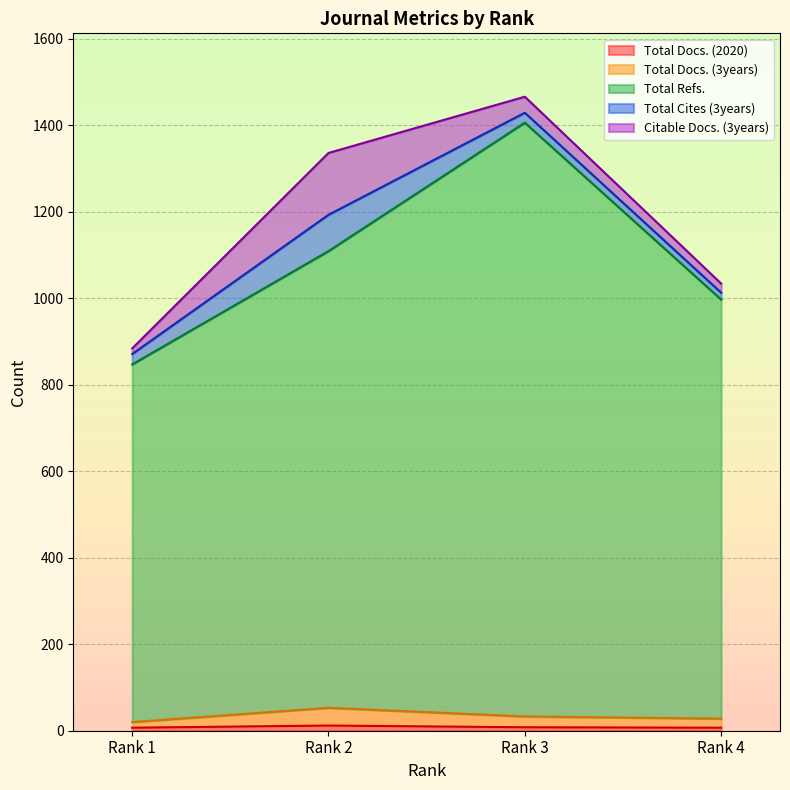

Is it true that Total Docs. (3years) equals 52 at Rank 3?

False